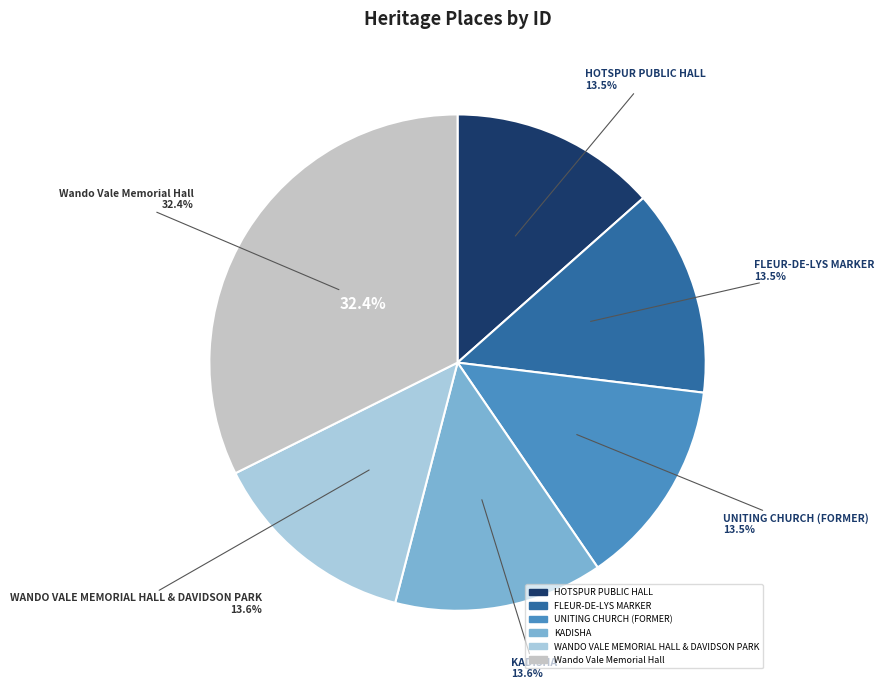

Which category has the smallest portion of the pie?

HOTSPUR PUBLIC HALL